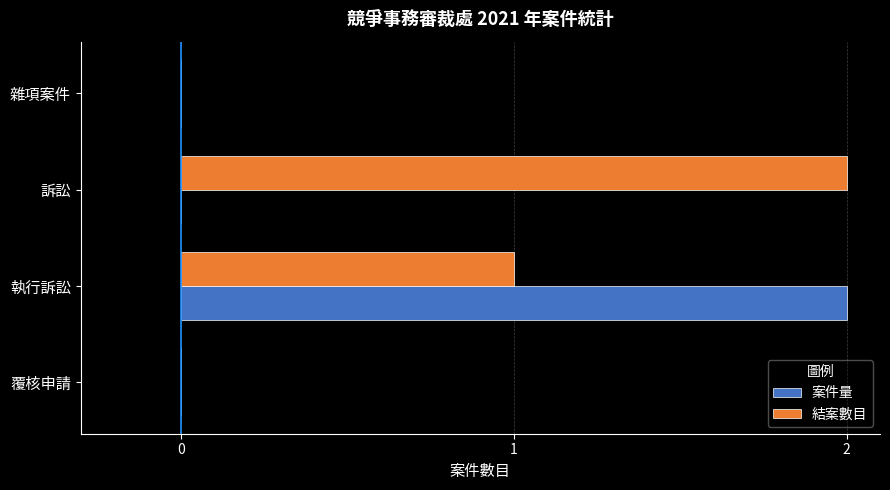

The 案件量 series shows 0 at 覆核申請. True or false?

True